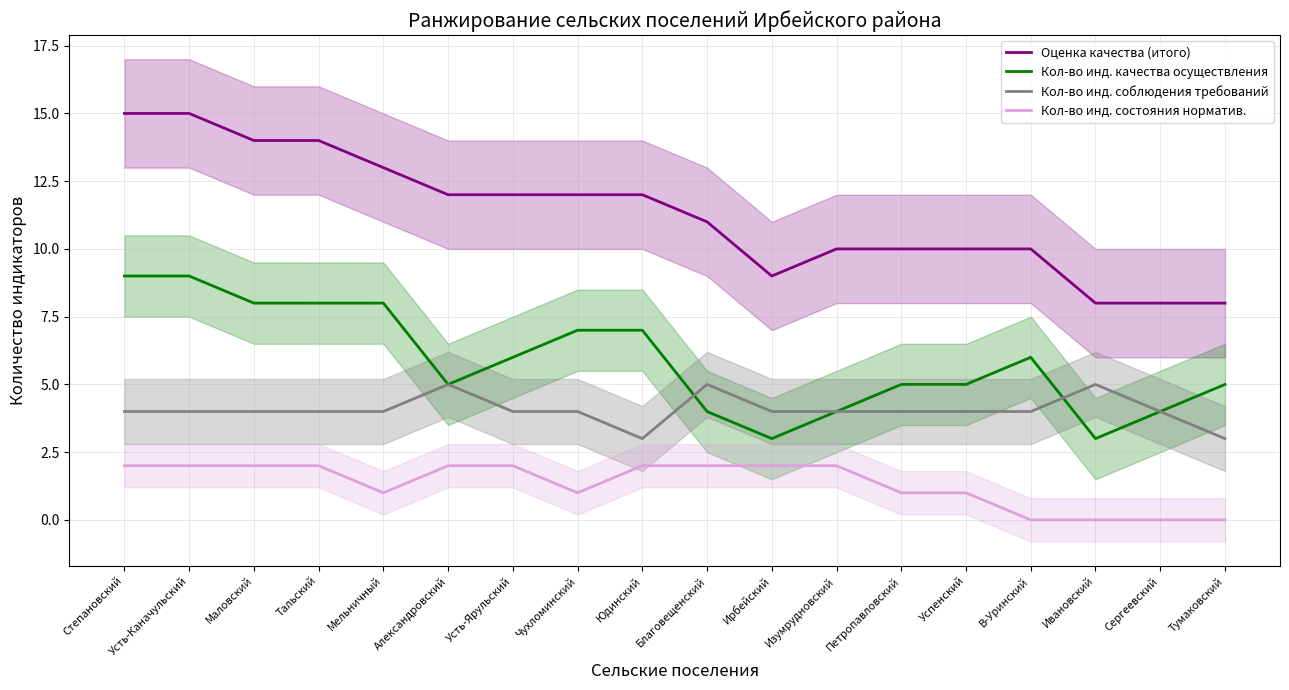

List the series in order of their peak value, lowest first.

Кол-во инд. состояния норматив., Кол-во инд. соблюдения требований, Кол-во инд. качества осуществления, Оценка качества (итого)